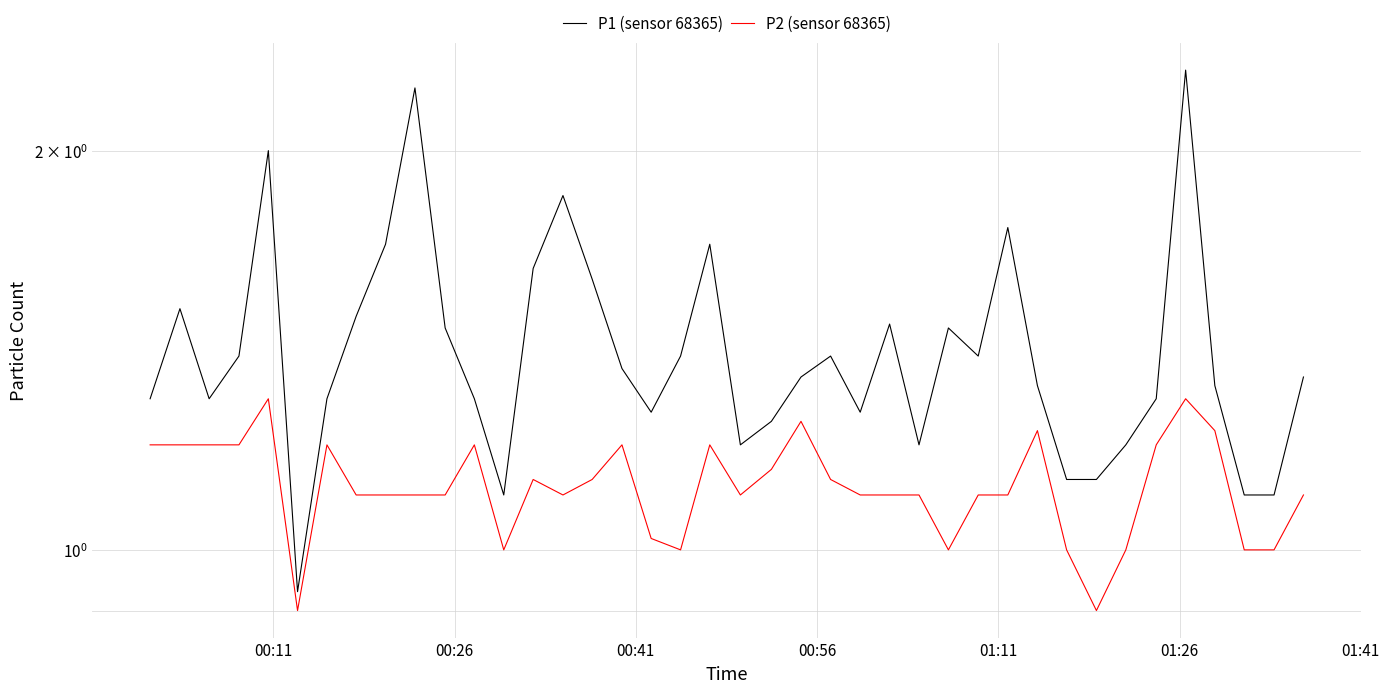

At how many categories does at least one series exceed 1?

39